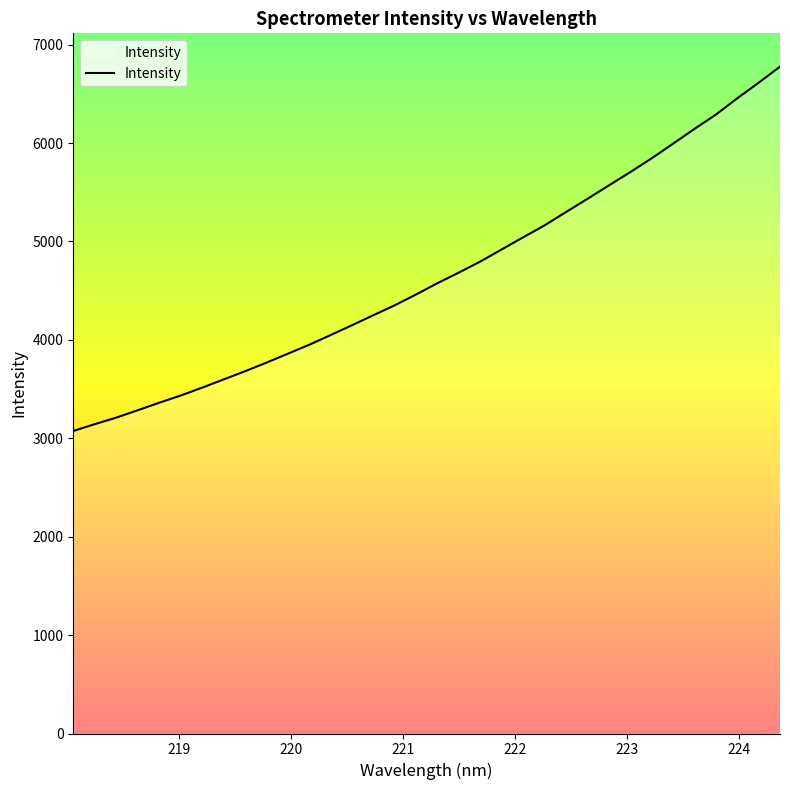

What is the greatest value displayed?

6775.6